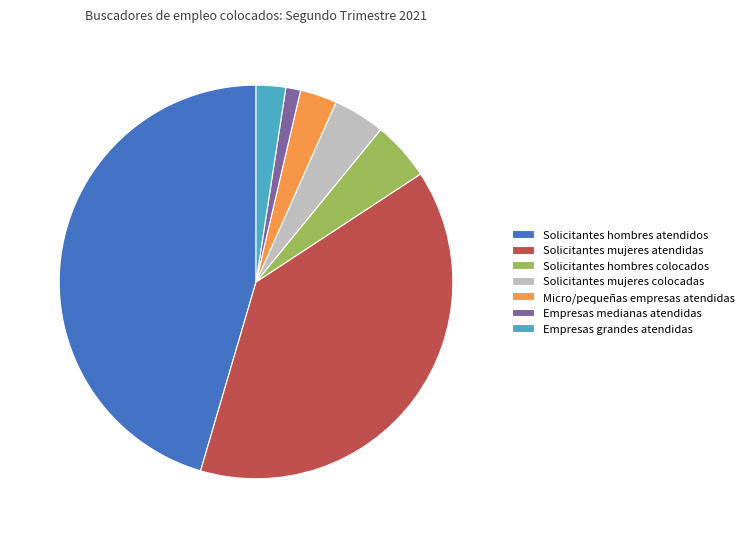

How many slices are in this pie chart?

7